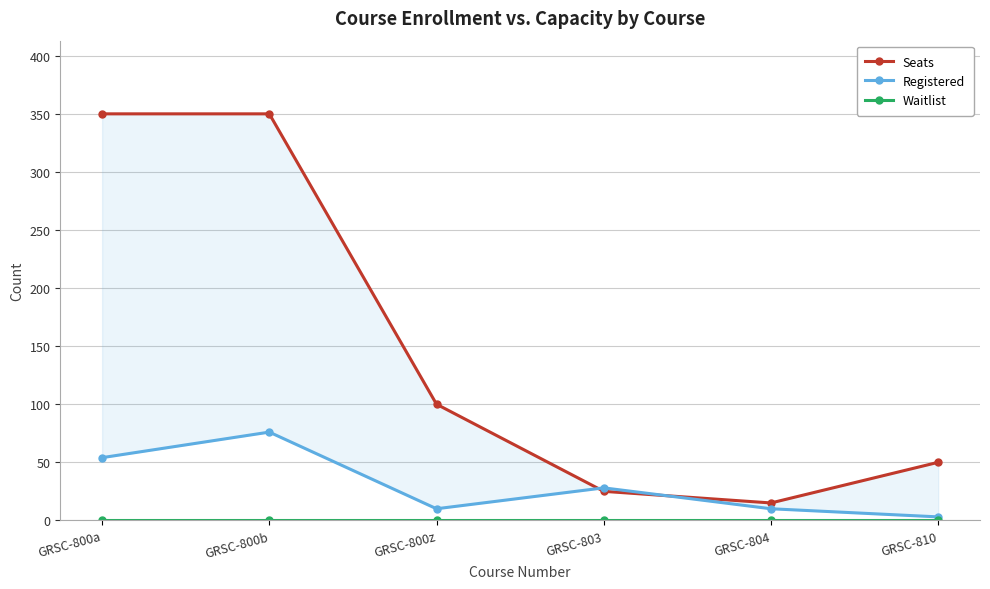

In Registered, how many points are lower than both neighbors (excluding endpoints)?

1